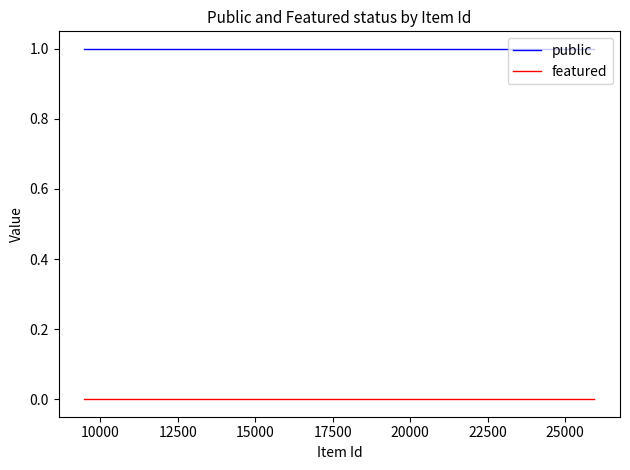

What is the average value of the public series?

1